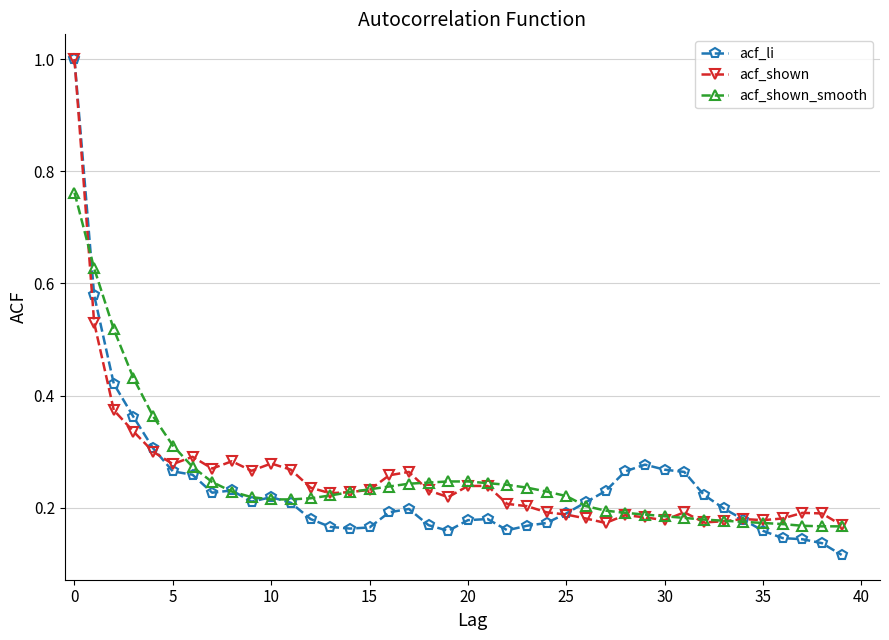

True or false: acf_li has more than 2 points higher than both neighbors.

True